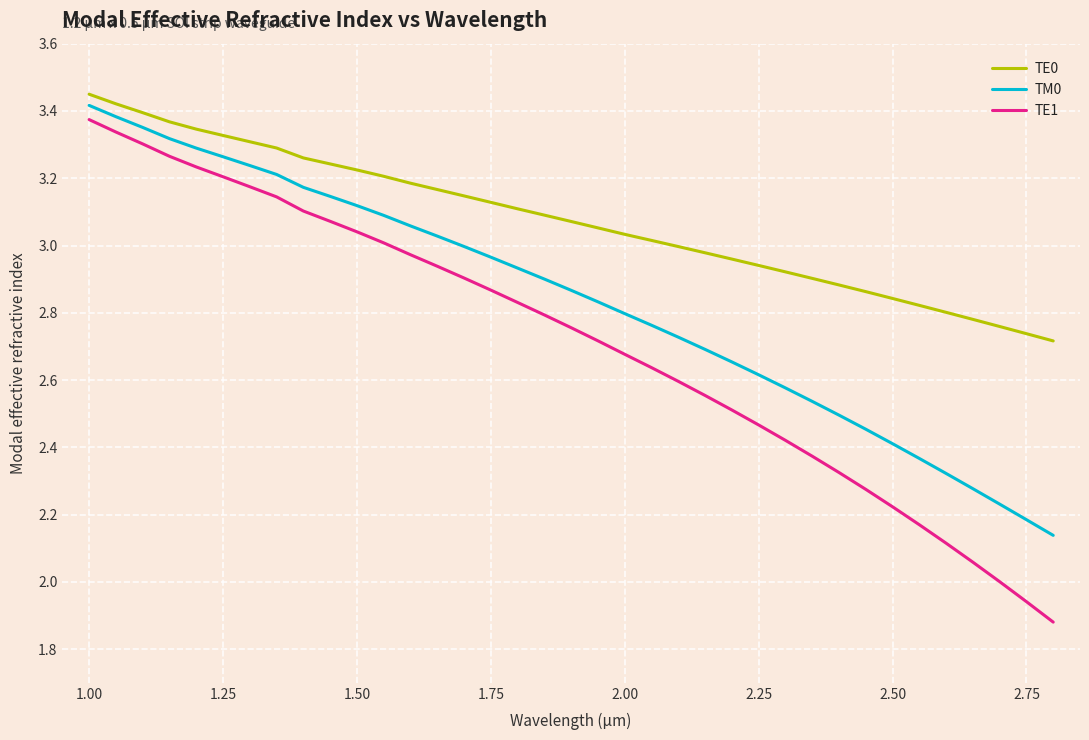

Which series has the largest range (max minus min)?

TE1